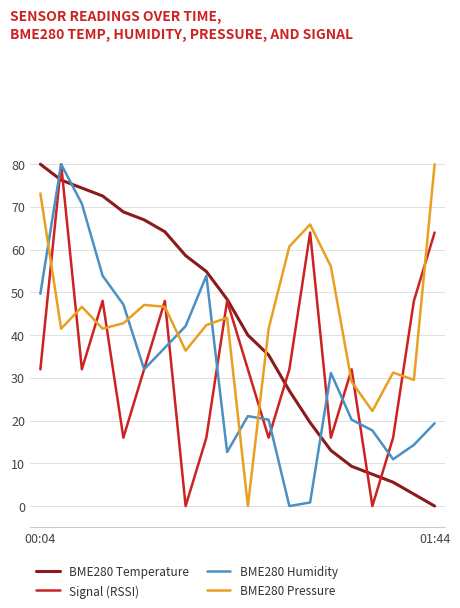

Which series ends up on top after the final intersection of BME280 Pressure and BME280 Temperature?

BME280 Pressure